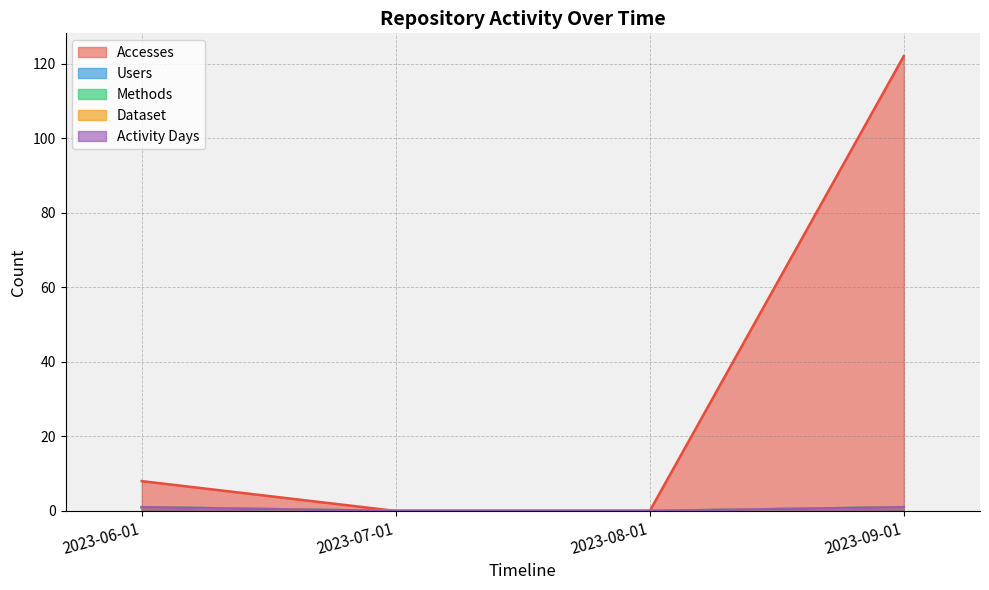

Reading left to right, extract all data points from this chart.

Accesses: 8	0	0	122
Users: 1	0	0	1
Methods: 1	0	0	1
Dataset: 1	0	0	1
Activity Days: 1	0	0	1